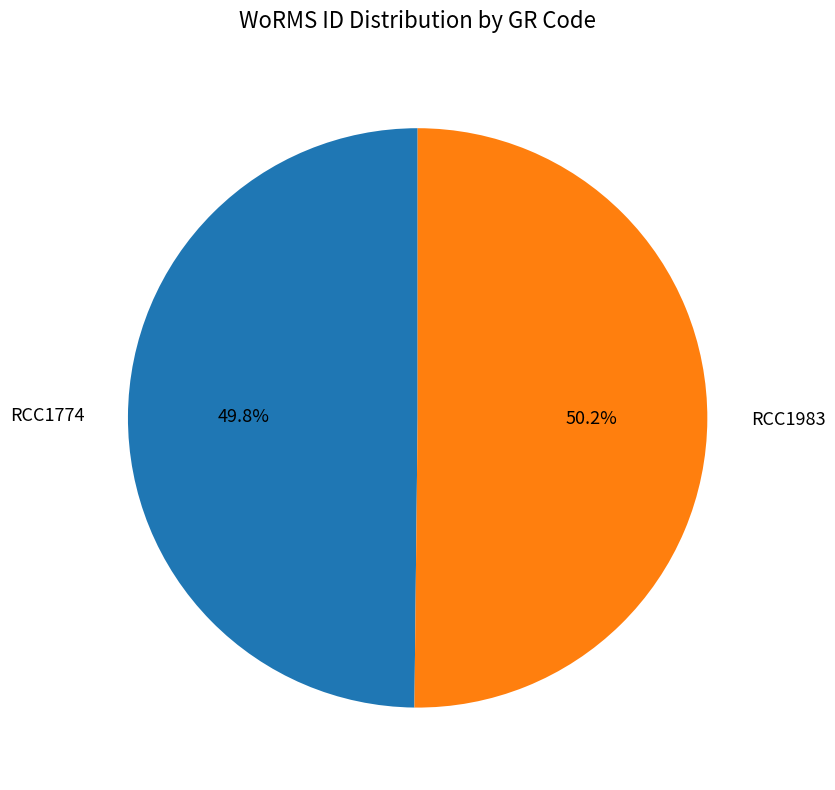

True or false: RCC1983 accounts for 50% of the total.

True